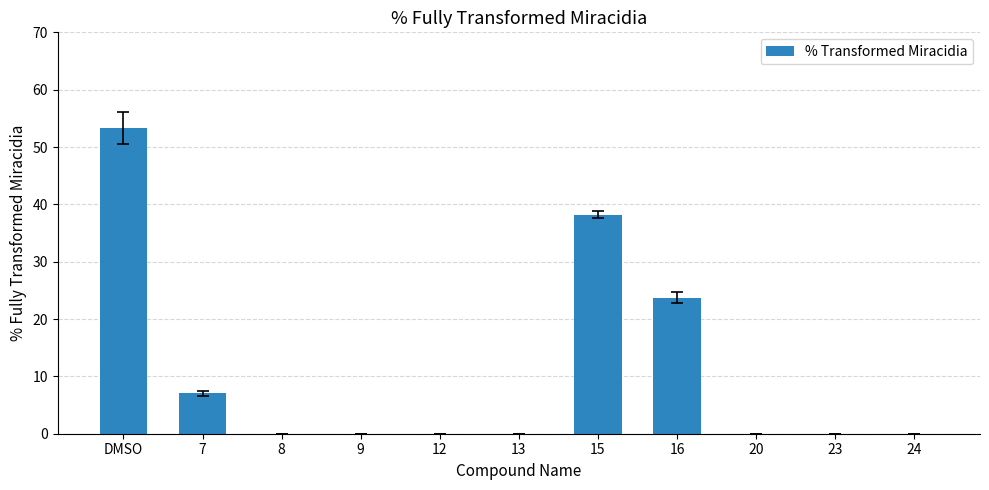

Which has a higher value, 24 or 15?

15